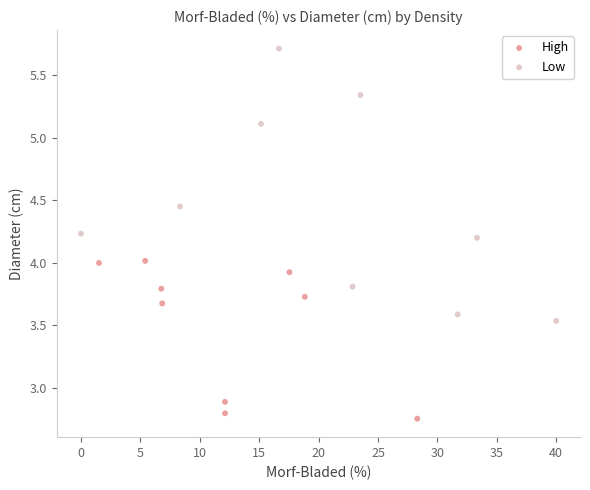

Which series reaches the minimum Y coordinate?

High